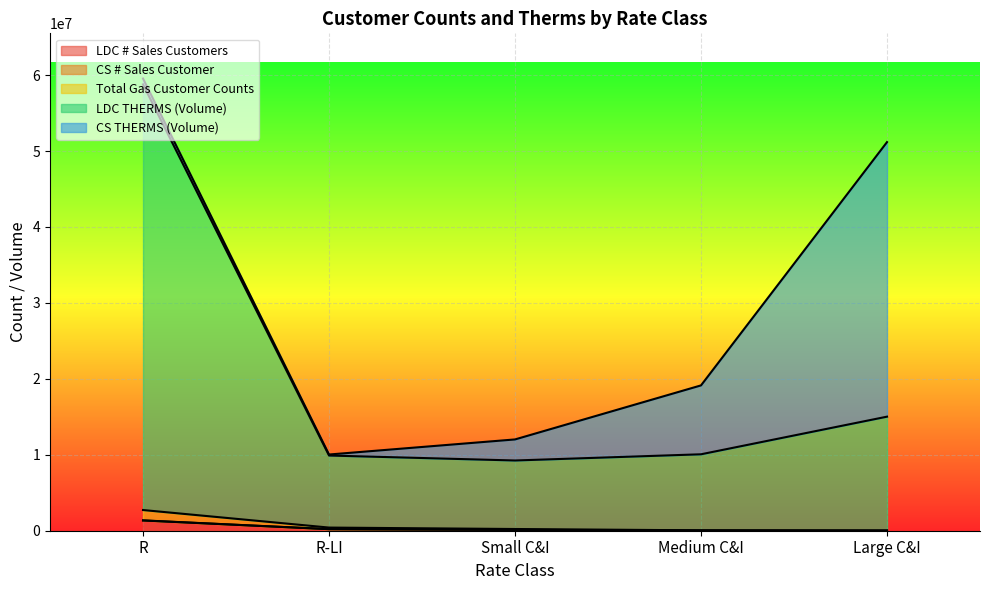

What position from the right is R-LI?

4